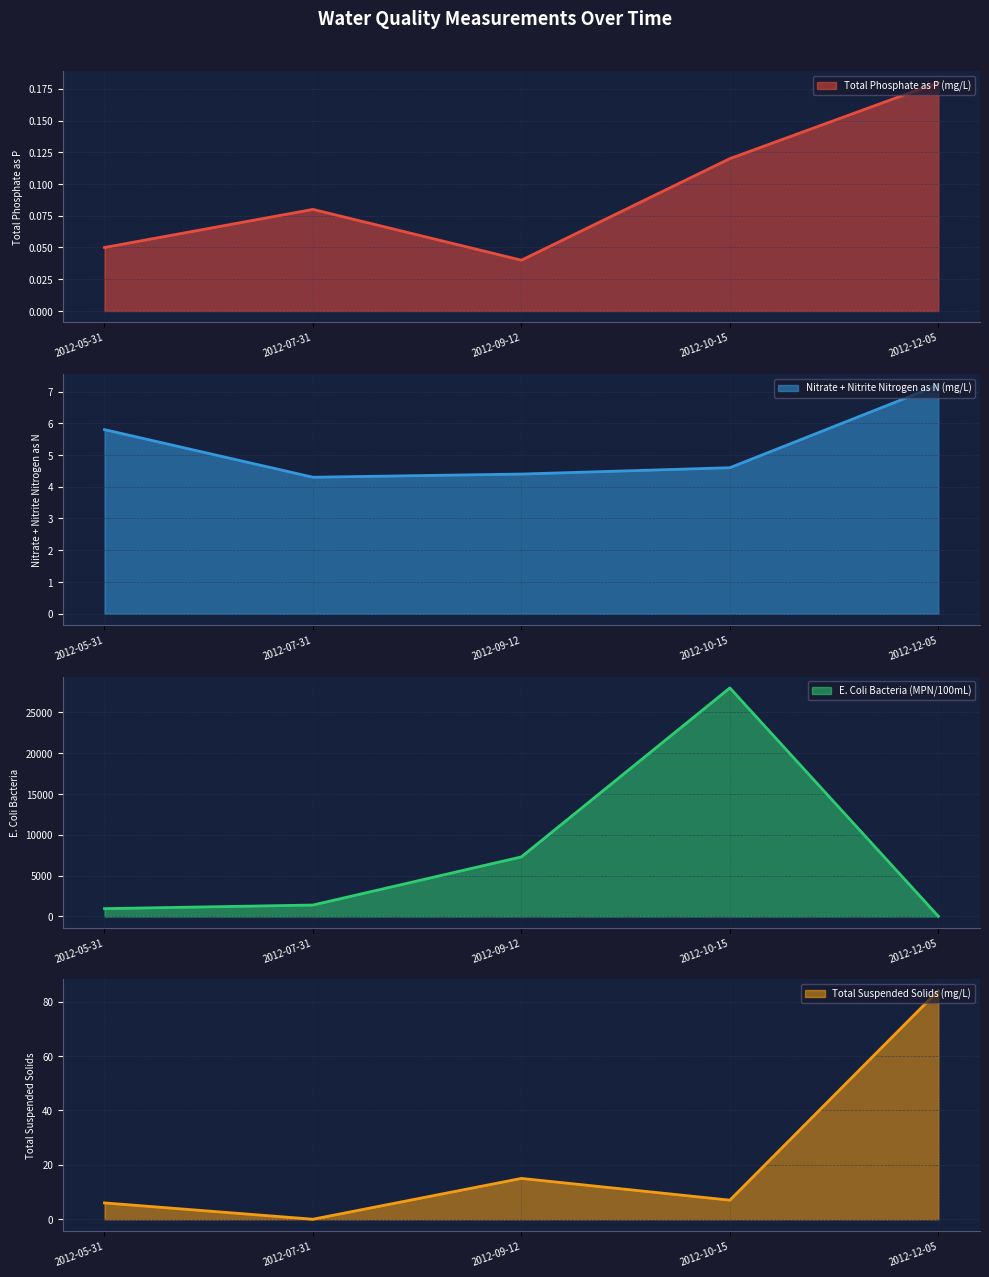

Which series has the largest total across all categories?

E. Coli Bacteria (MPN/100mL)